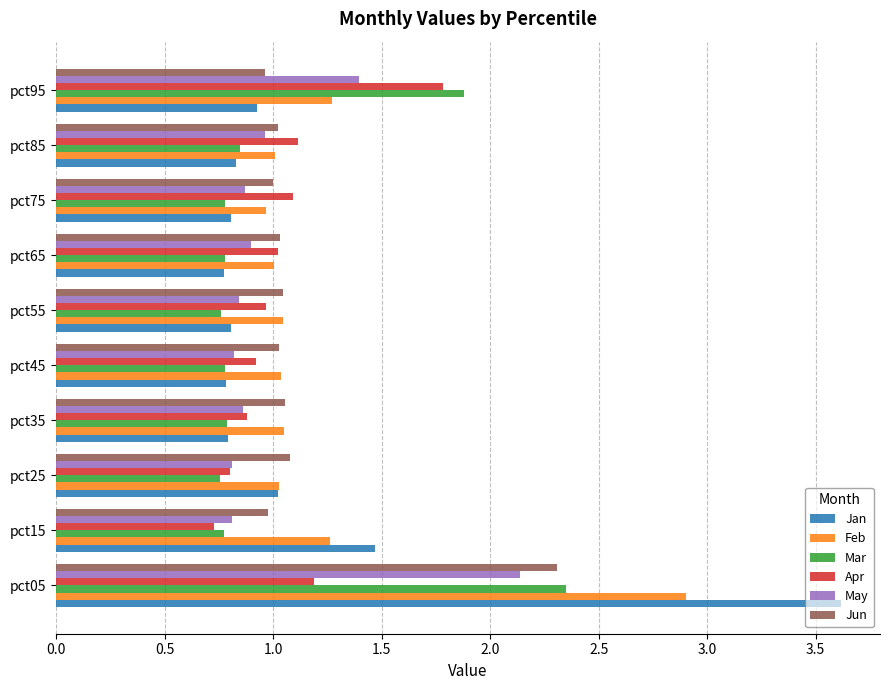

The Jan series shows 0.9 at pct95. True or false?

True